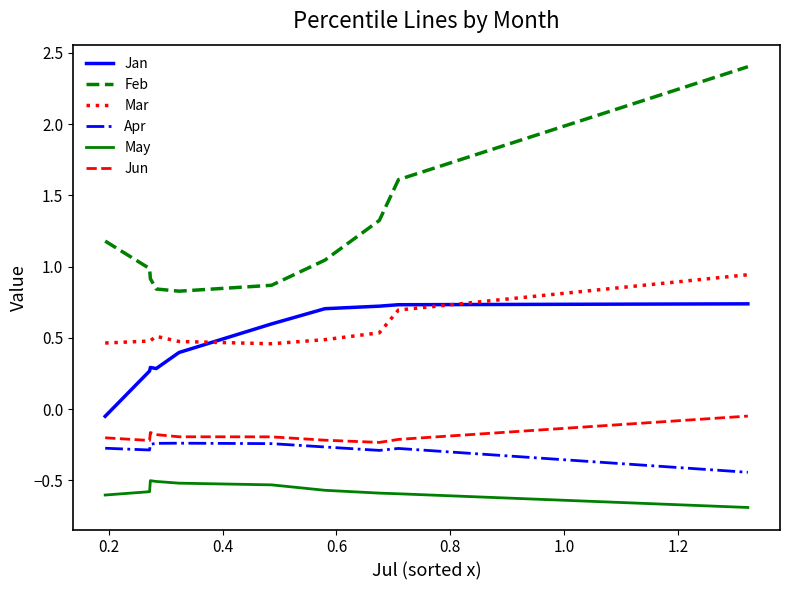

List the series in order of their peak value, lowest first.

May, Apr, Jun, Jan, Mar, Feb